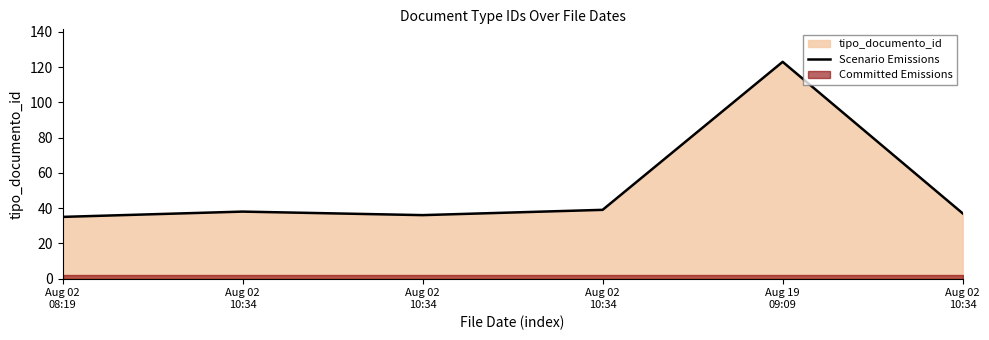

What is the minimum value shown in the chart?

35